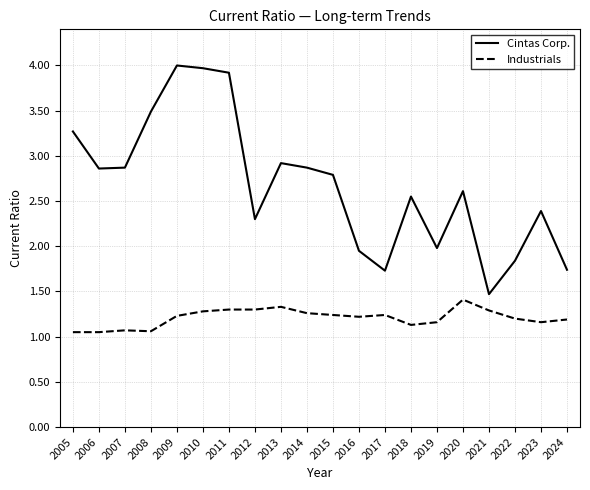

What is the approximate value of Industrials at 2020?

1.4